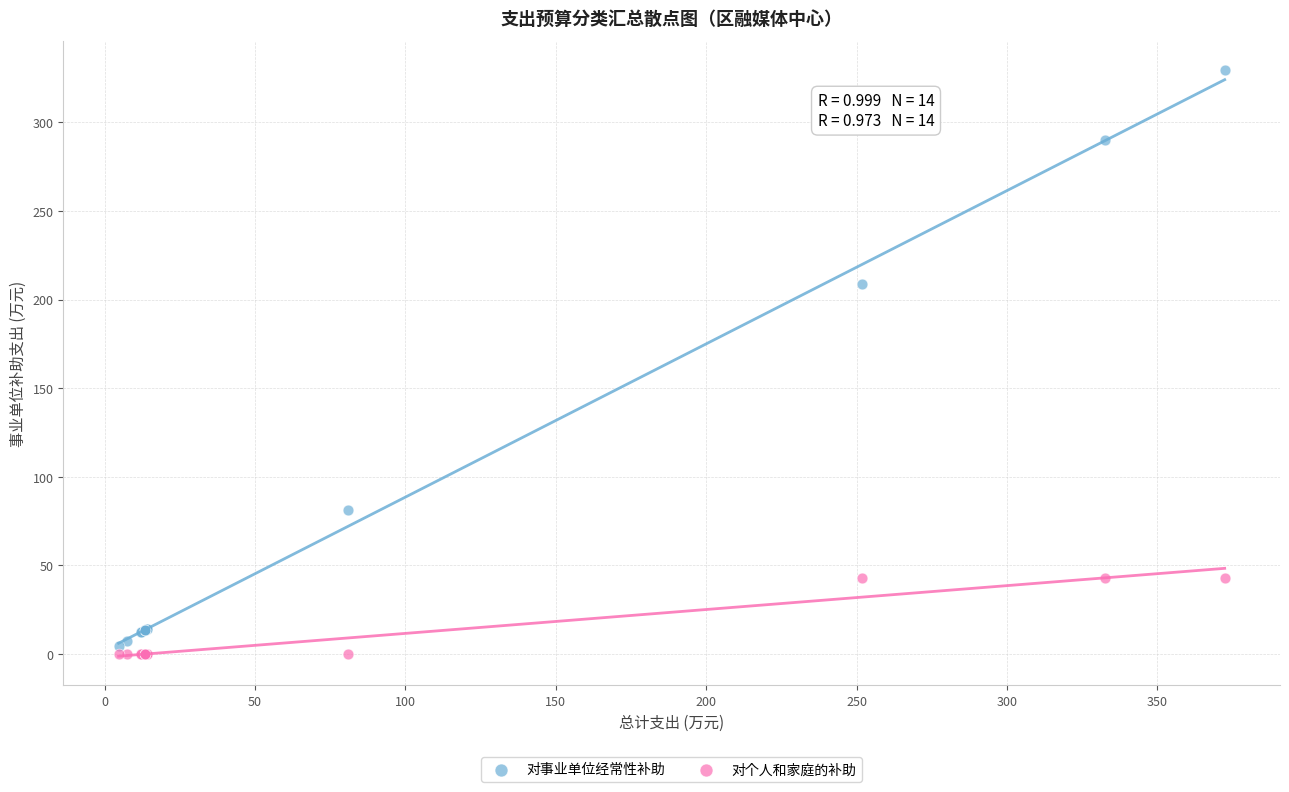

Which series reaches the maximum Y coordinate?

对事业单位经常性补助